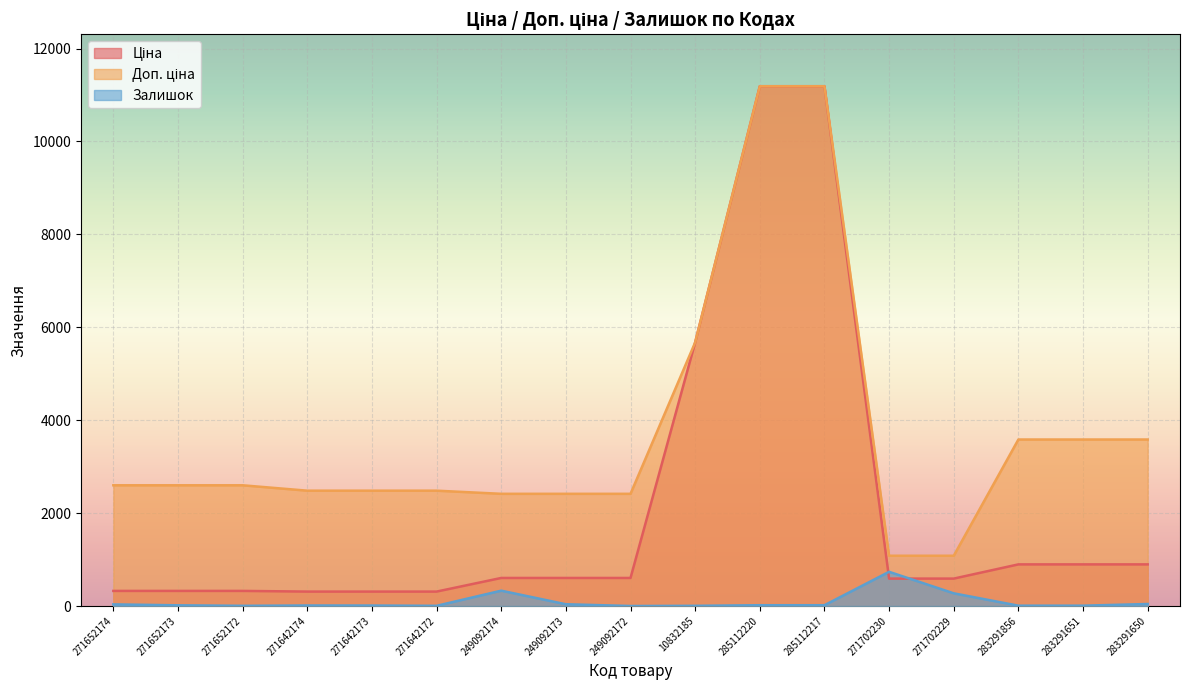

What is the maximum value for Доп. ціна?

11188.2